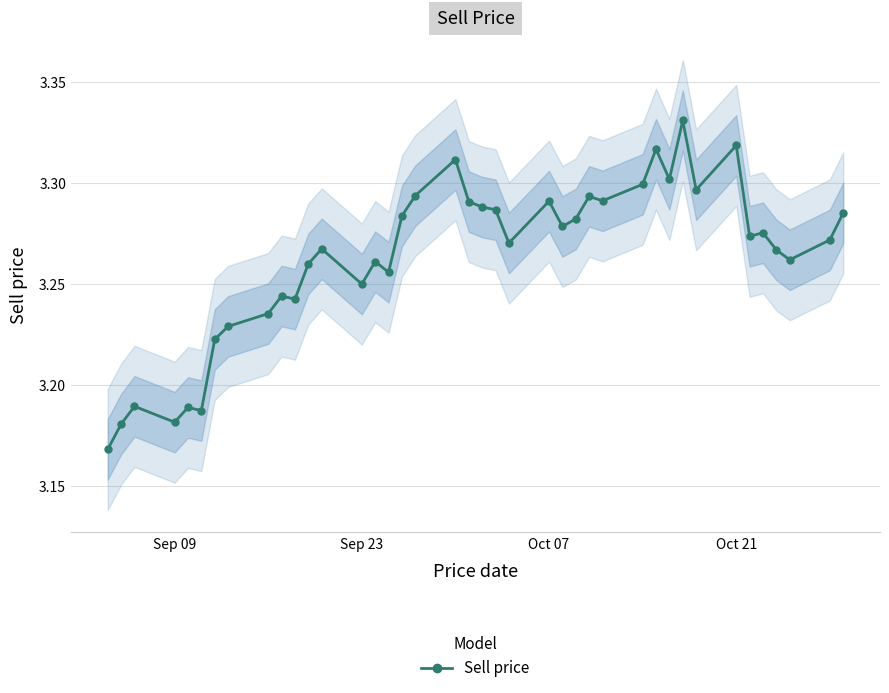

How many interior local peaks (higher than both neighbors) does the data have?

12